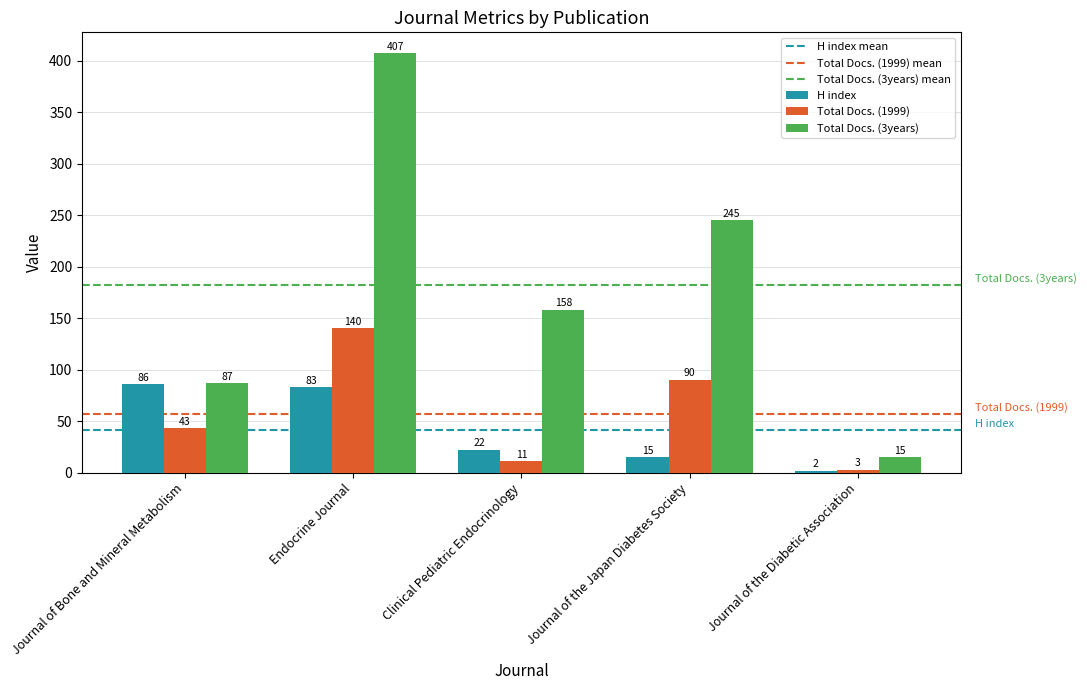

The value of Total Docs. (3years) at Endocrine Journal is 407. True or false?

True